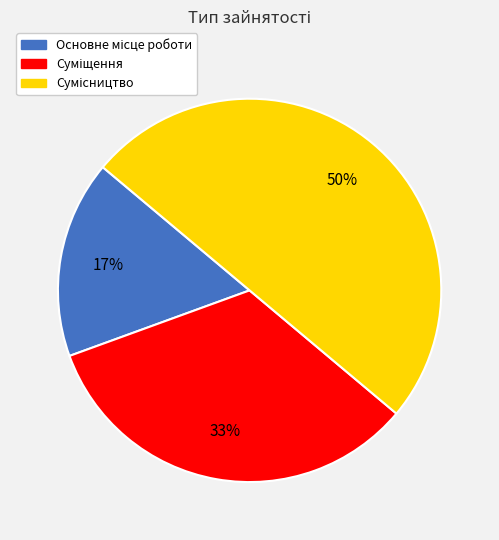

To the nearest percent, what is the difference between the largest and smallest slice percentages?

33%